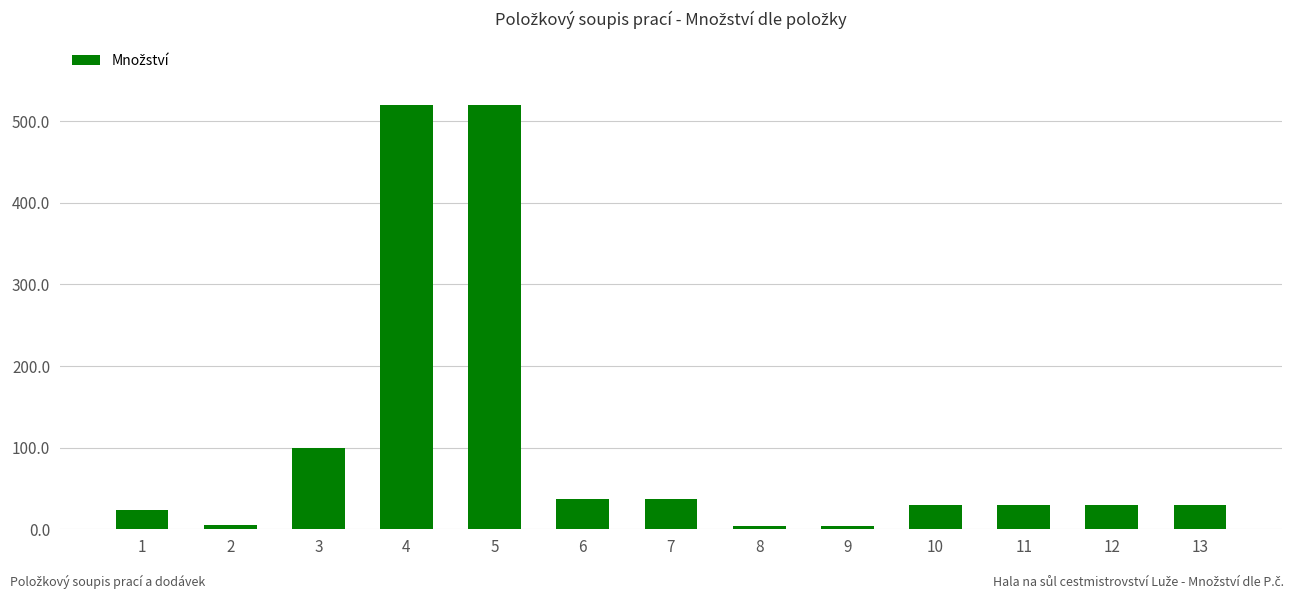

What is the maximum value shown in the chart?

519.8